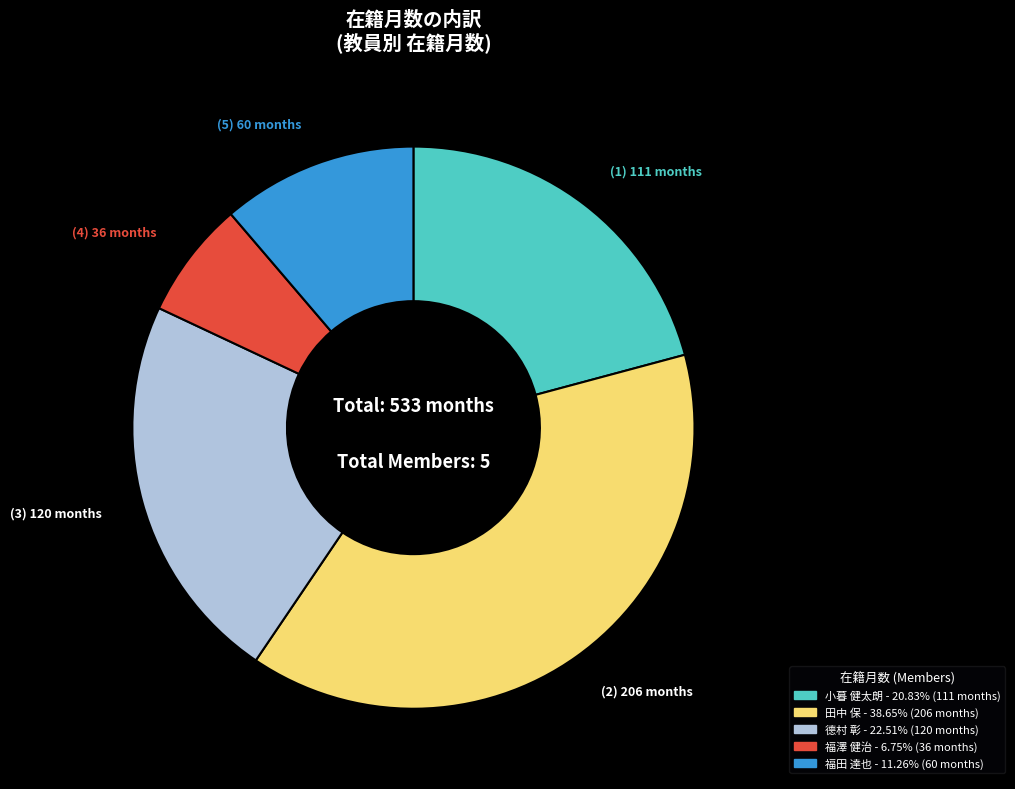

Is there a majority slice in this chart?

No